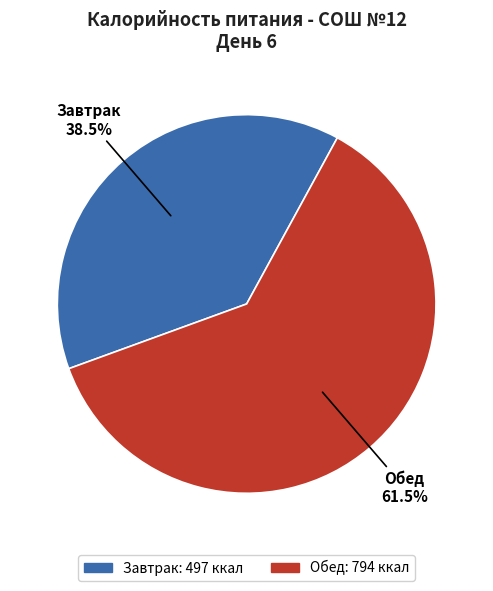

Is there any slice that represents more than half of the pie?

Yes